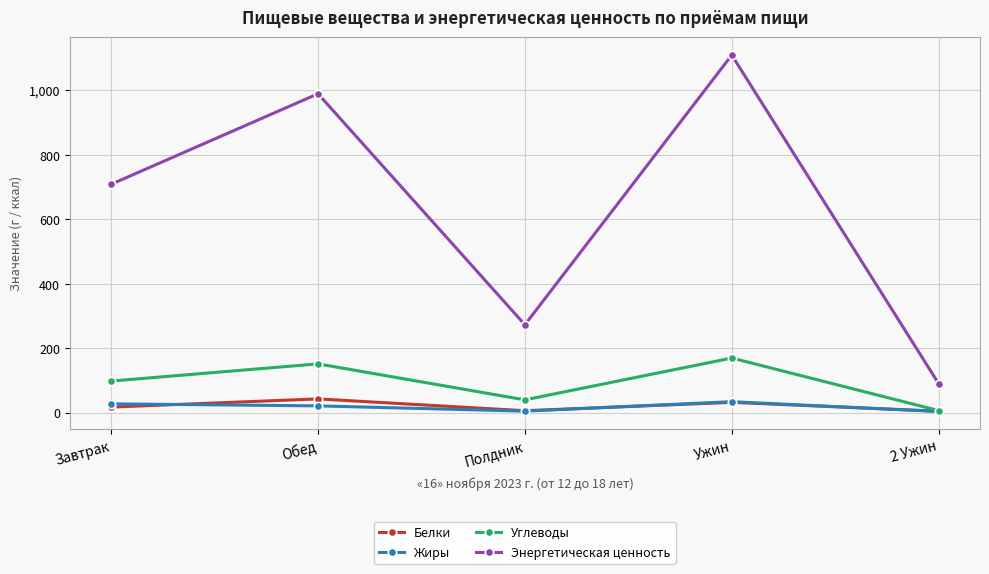

True or false: Энергетическая ценность and Белки cross at least once.

False